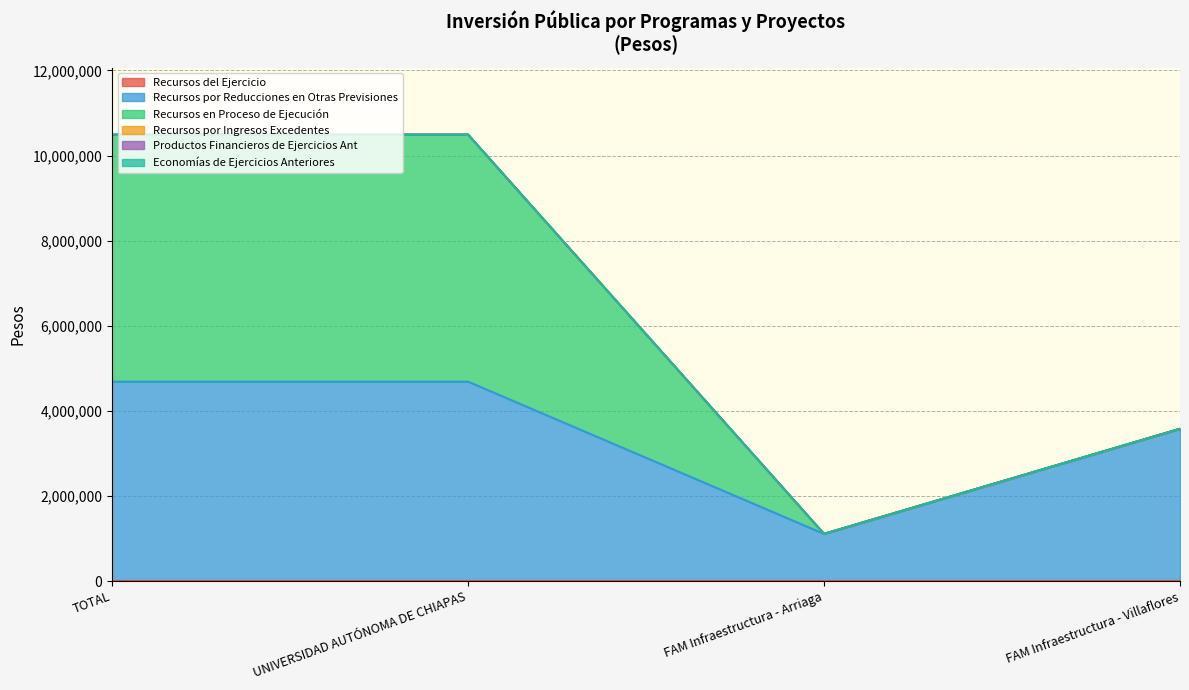

Reading left to right, what are all the values shown in this chart?

Recursos del Ejercicio: TOTAL=0.0	UNIVERSIDAD AUTÓNOMA DE CHIAPAS=0.0	FAM Infraestructura - Arriaga=0.0	FAM Infraestructura - Villaflores=0.0
Recursos por Reducciones en Otras Previsiones: TOTAL=4686538.3	UNIVERSIDAD AUTÓNOMA DE CHIAPAS=4686538.3	FAM Infraestructura - Arriaga=1108618.3	FAM Infraestructura - Villaflores=3577919.9
Recursos en Proceso de Ejecución: TOTAL=5804881.2	UNIVERSIDAD AUTÓNOMA DE CHIAPAS=5804881.2	FAM Infraestructura - Arriaga=0.0	FAM Infraestructura - Villaflores=0.0
Recursos por Ingresos Excedentes: TOTAL=0.0	UNIVERSIDAD AUTÓNOMA DE CHIAPAS=0.0	FAM Infraestructura - Arriaga=0.0	FAM Infraestructura - Villaflores=0.0
Productos Financieros de Ejercicios Ant: TOTAL=0.0	UNIVERSIDAD AUTÓNOMA DE CHIAPAS=0.0	FAM Infraestructura - Arriaga=0.0	FAM Infraestructura - Villaflores=0.0
Economías de Ejercicios Anteriores: TOTAL=0.0	UNIVERSIDAD AUTÓNOMA DE CHIAPAS=0.0	FAM Infraestructura - Arriaga=0.0	FAM Infraestructura - Villaflores=0.0